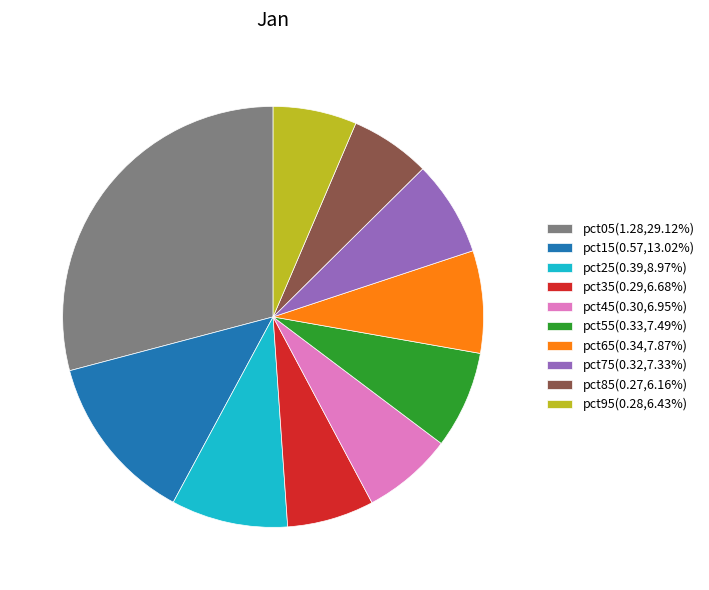

Is the sum of pct15(0.57,13.02%) and pct25(0.39,8.97%) greater than half?

No